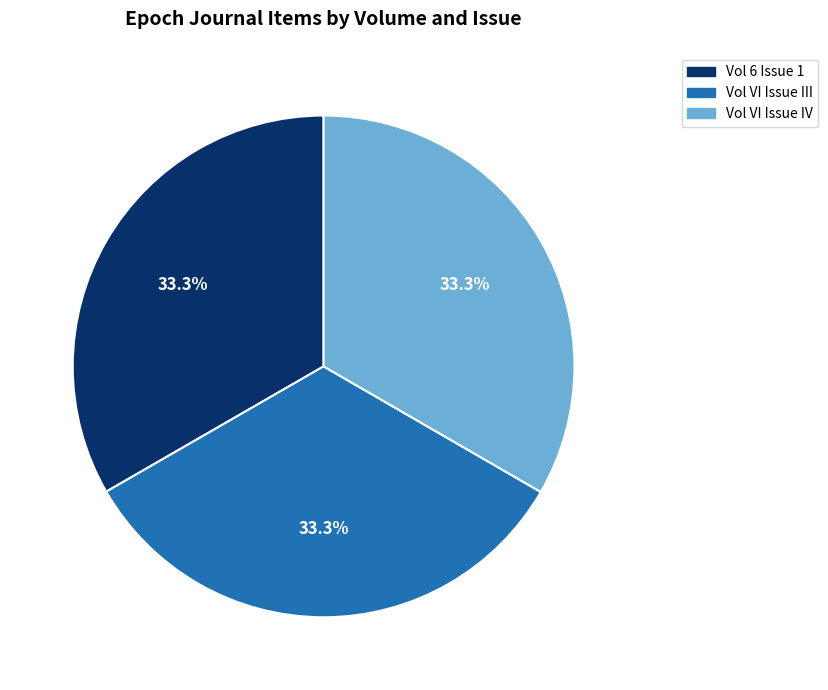

The Vol VI Issue III slice represents 33% of the pie. True or false?

True